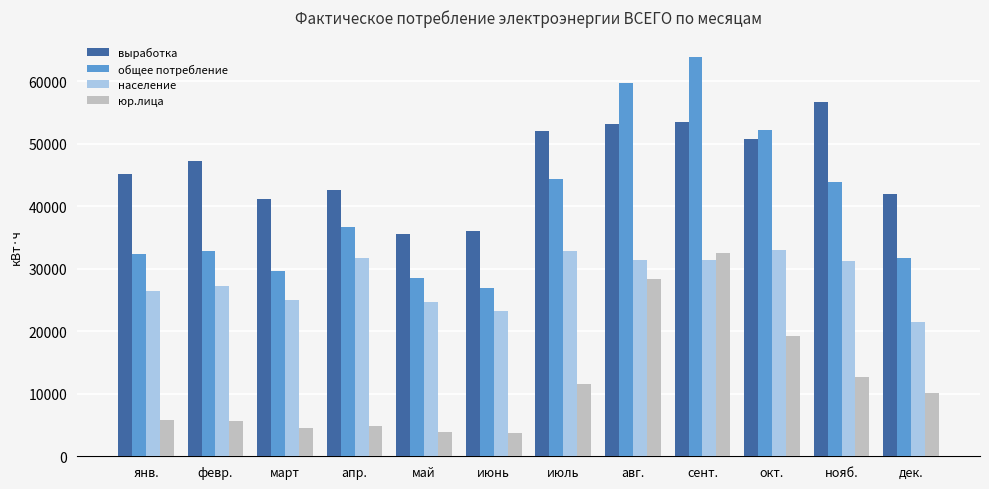

Is it true that выработка equals 68872 at июль?

False